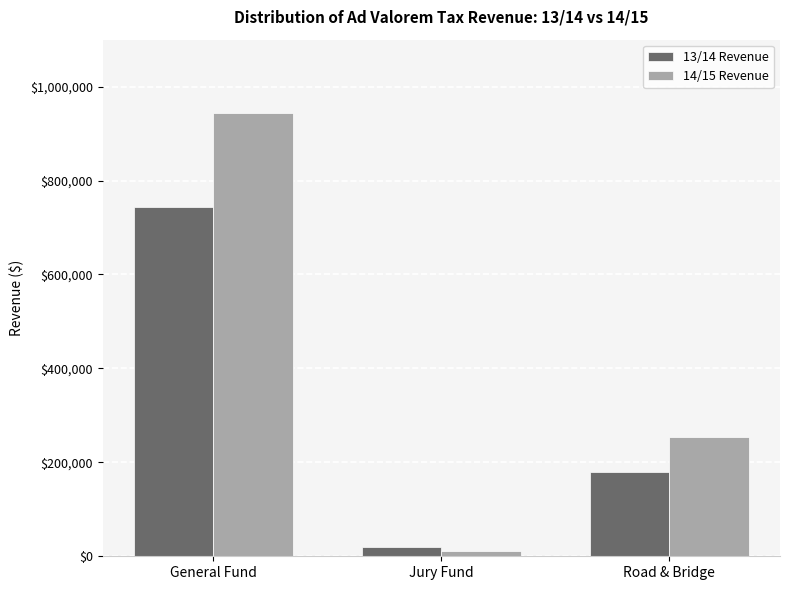

What position from the left is Jury Fund?

2